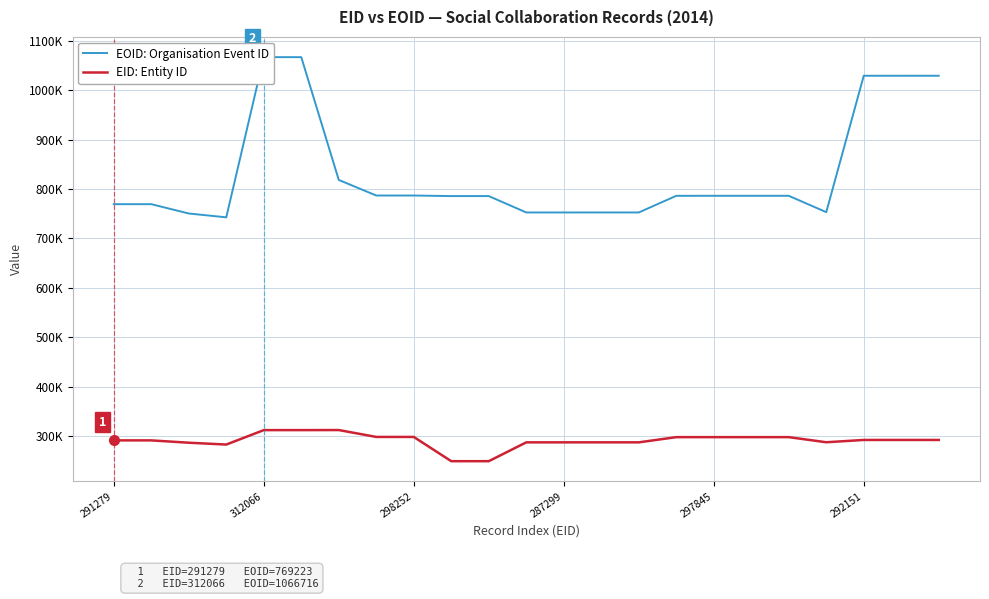

Reading left to right, transcribe all the data shown in this chart.

EOID: Organisation Event ID: 769223	769222	750361	742615	1066716	1066717	818266	786743	786744	785598	785599	752455	752456	752475	752457	786151	786170	786171	786172	753093	1029090	1029091	1029092
EID: Entity ID: 291279	291273	286557	282842	312066	312067	312186	298251	298252	249194	249196	287298	287299	287315	287300	297833	297845	297846	297847	287490	292151	292150	292148